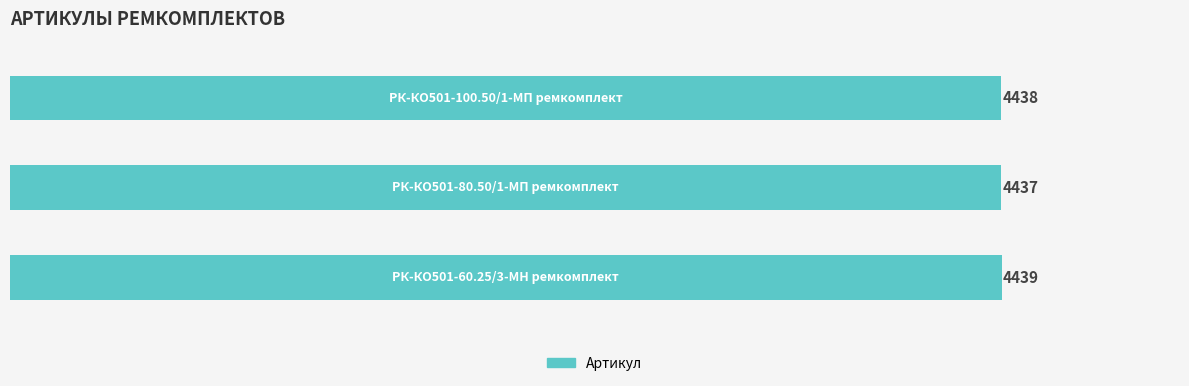

What is the maximum value shown in the chart?

4439